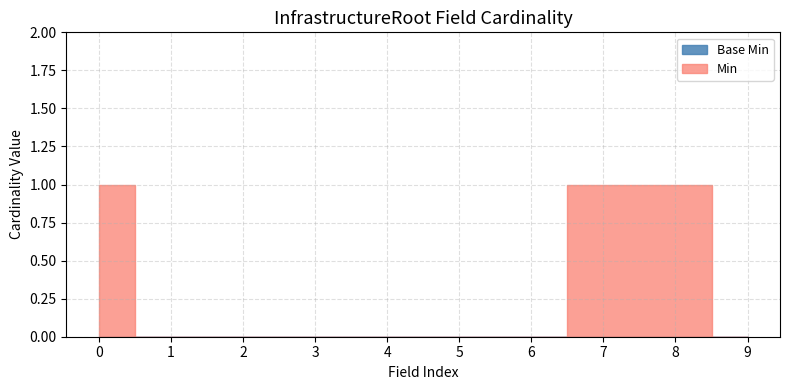

Reading left to right, extract all data points from this chart.

Min: InfrastructureRoot=1	InfrastructureRoot.nullFlavor=0	InfrastructureRoot.realmCode=0	InfrastructureRoot.typeId=0	InfrastructureRoot.typeId.nullFlavor=0	InfrastructureRoot.typeId.assigningAuthorityName=0	InfrastructureRoot.typeId.displayable=0	InfrastructureRoot.typeId.root=1	InfrastructureRoot.typeId.extension=1	InfrastructureRoot.templateId=0
Base Min: InfrastructureRoot=0	InfrastructureRoot.nullFlavor=0	InfrastructureRoot.realmCode=0	InfrastructureRoot.typeId=0	InfrastructureRoot.typeId.nullFlavor=0	InfrastructureRoot.typeId.assigningAuthorityName=0	InfrastructureRoot.typeId.displayable=0	InfrastructureRoot.typeId.root=0	InfrastructureRoot.typeId.extension=0	InfrastructureRoot.templateId=0